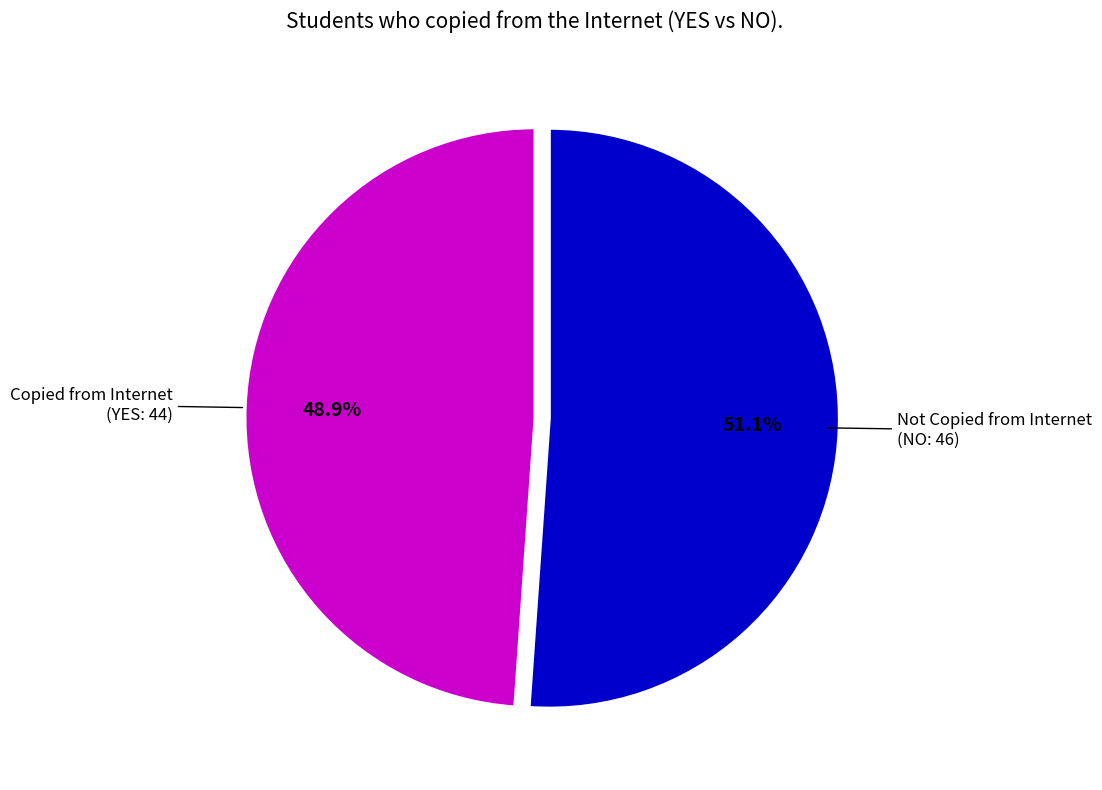

Is there a majority slice in this chart?

Yes